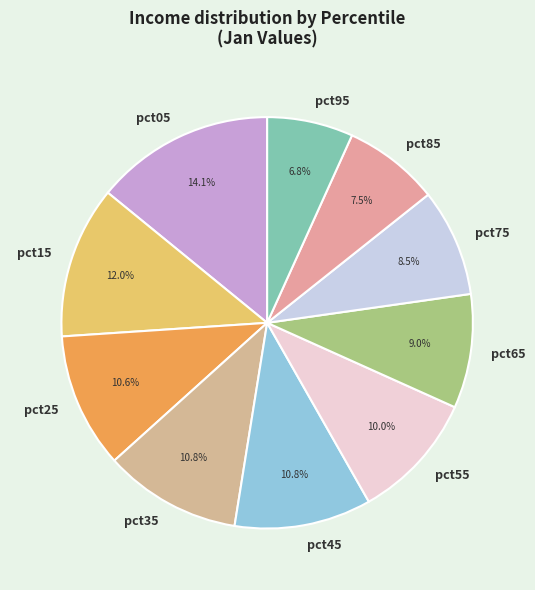

Which category has the smallest portion of the pie?

pct95